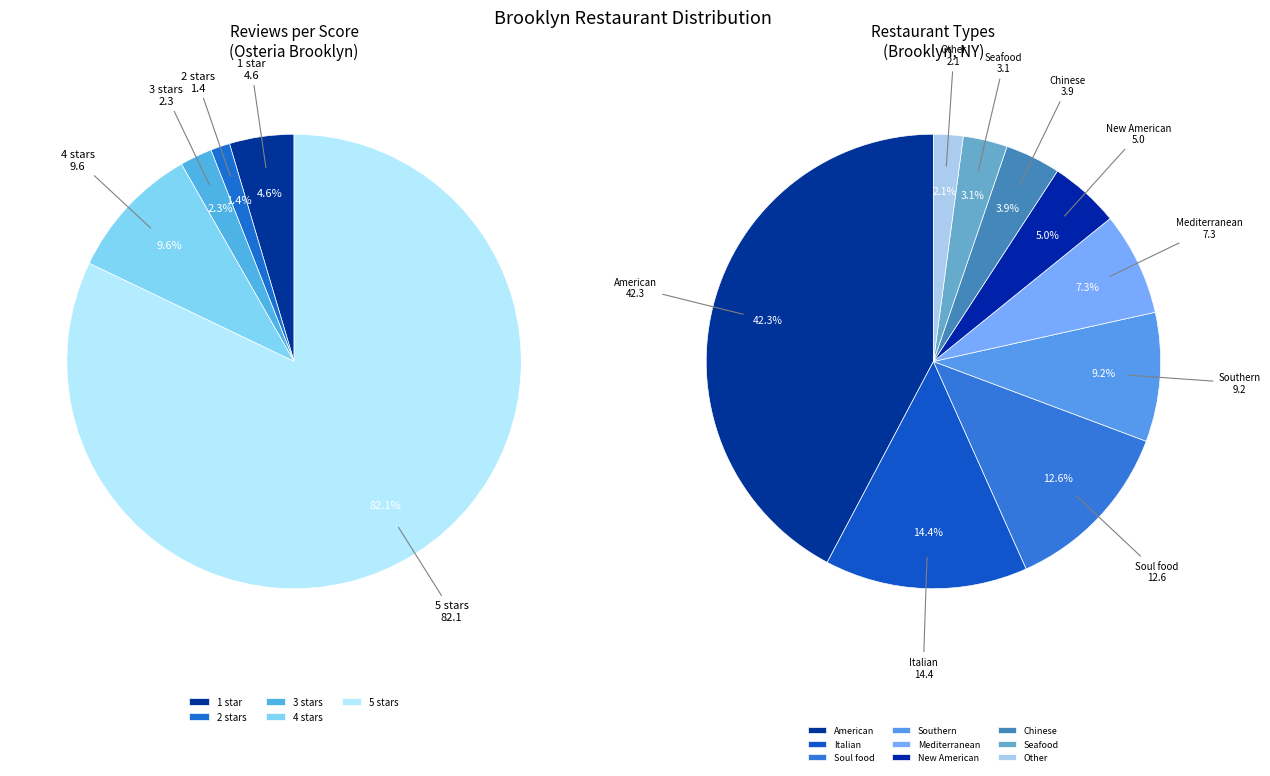

True or false: Italian restaurant accounts for 21% of the total.

False